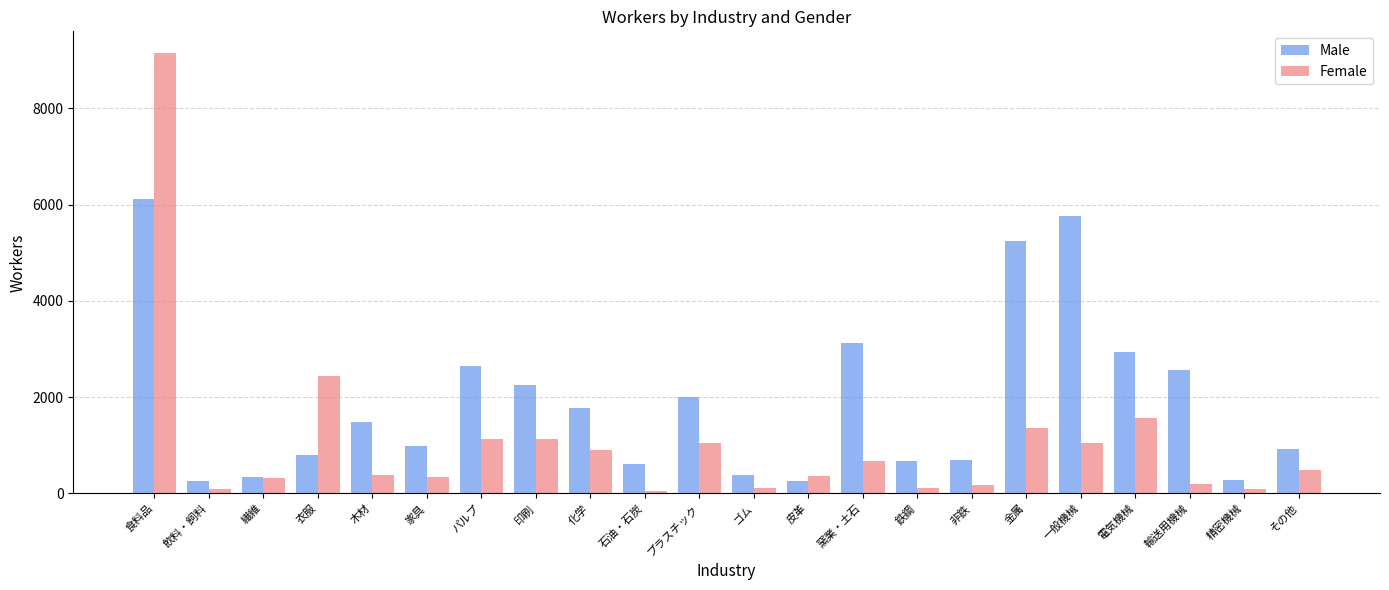

Which series has the largest total across all categories?

Male